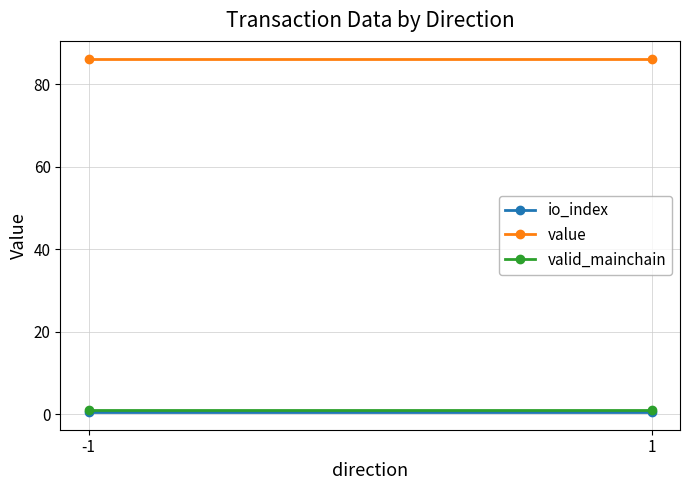

What is the sum of all value values?

172.5